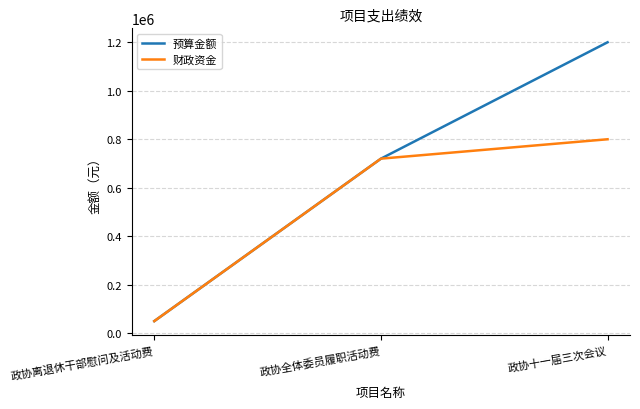

List the series in order of their overall mean, lowest first.

财政资金, 预算金额